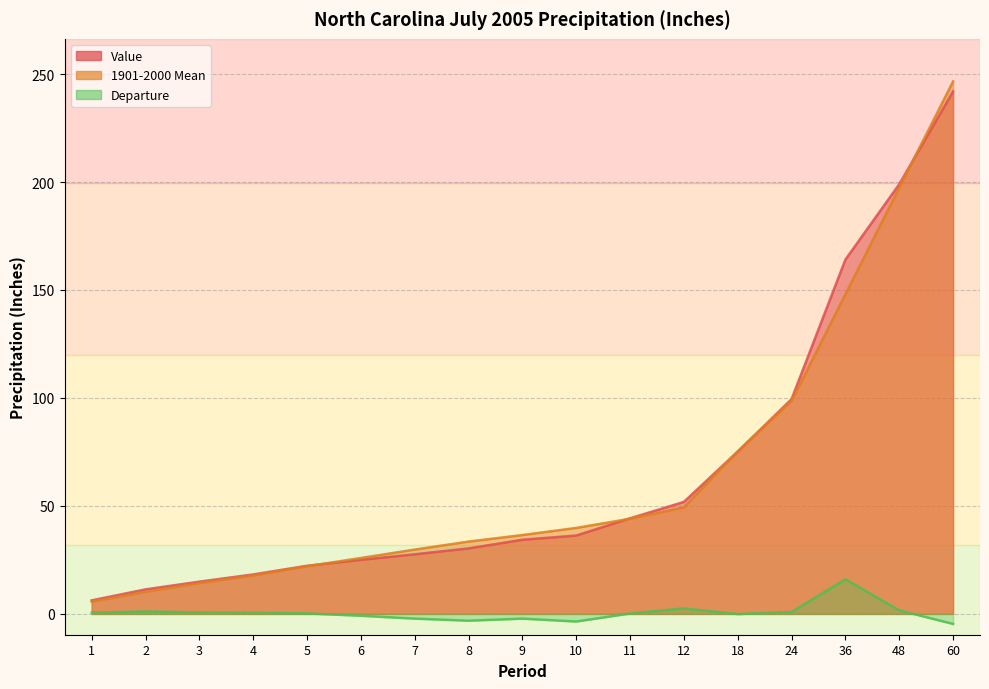

True or false: Departure and 1901-2000 Mean intersect in this chart.

False